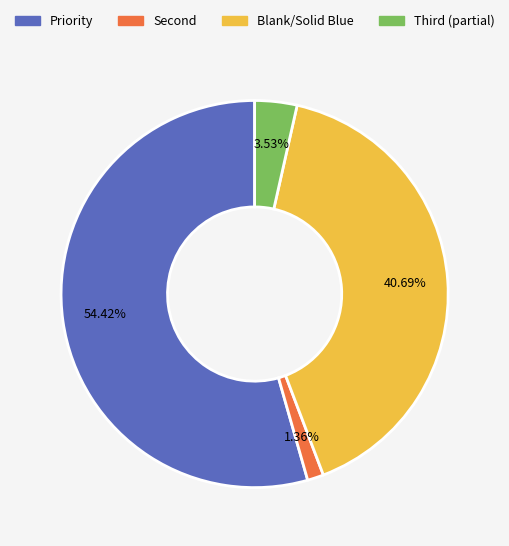

The Priority slice represents 48% of the pie. True or false?

False